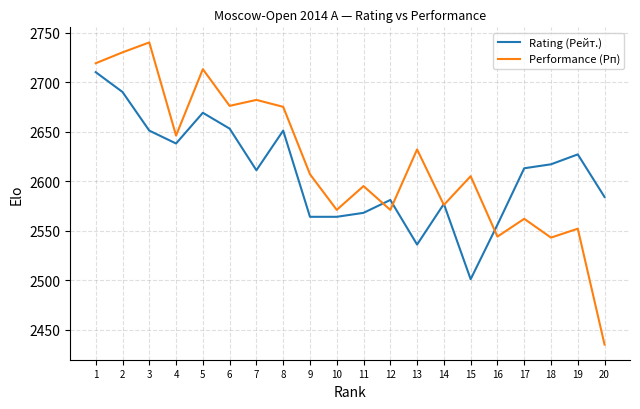

What is the minimum value shown in the chart?

2435